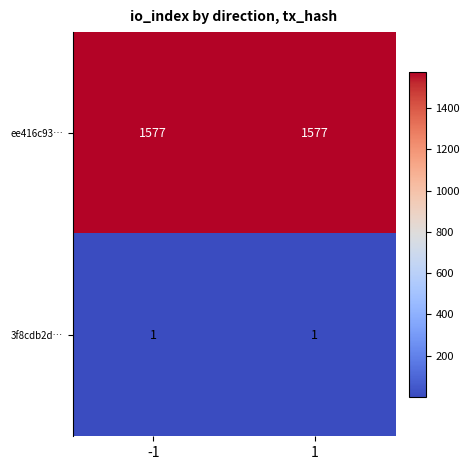

What is the total value across all series at -1?

1578